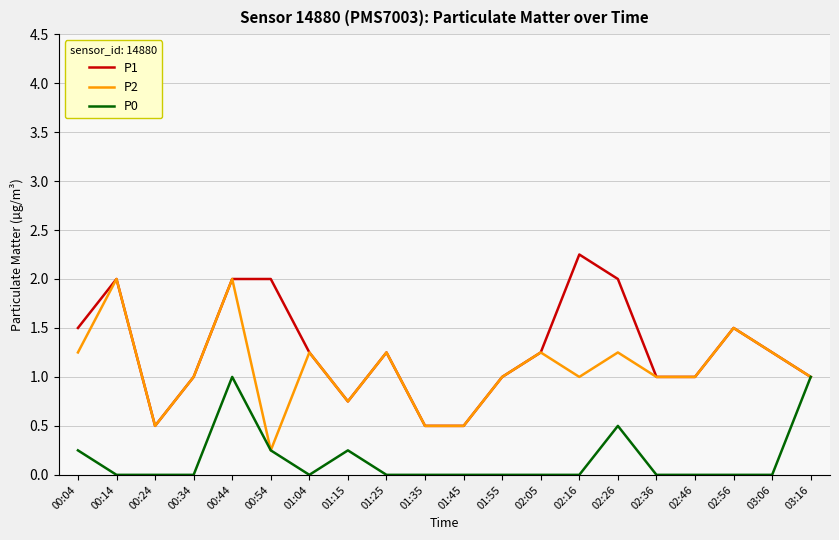

Rank the series by their average value, from lowest to highest.

P0, P2, P1